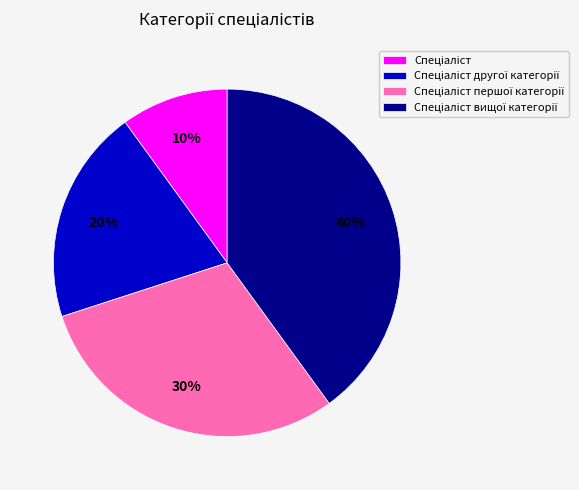

Is there a majority slice in this chart?

No